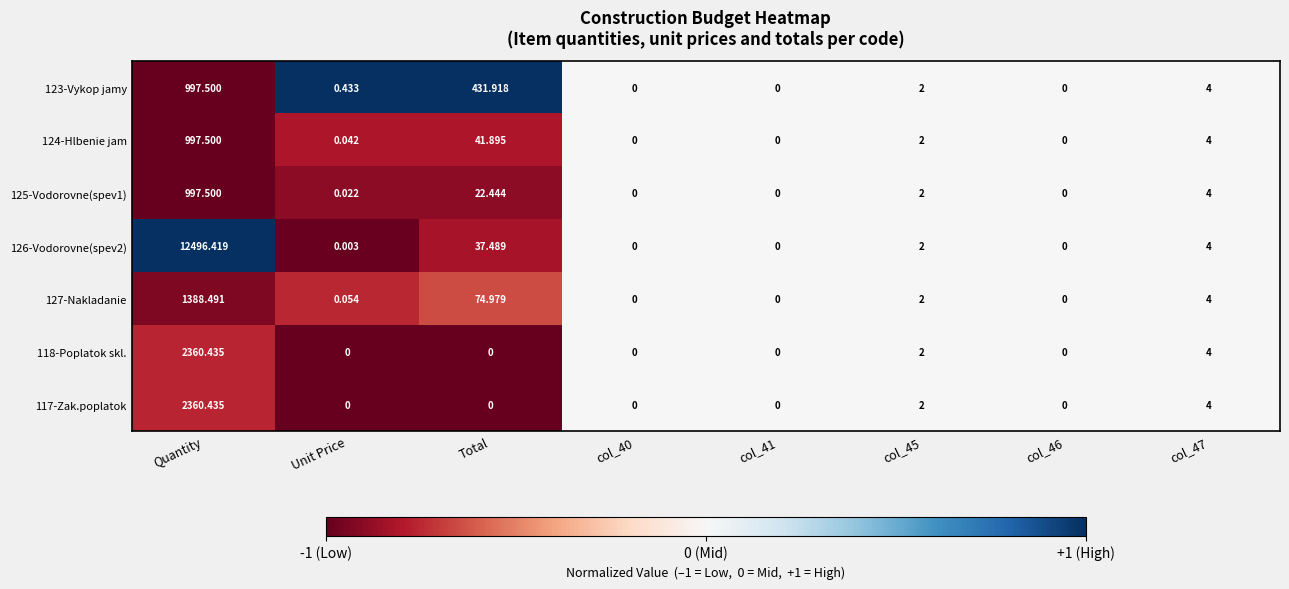

At which category is the sum across all series the highest?

Quantity